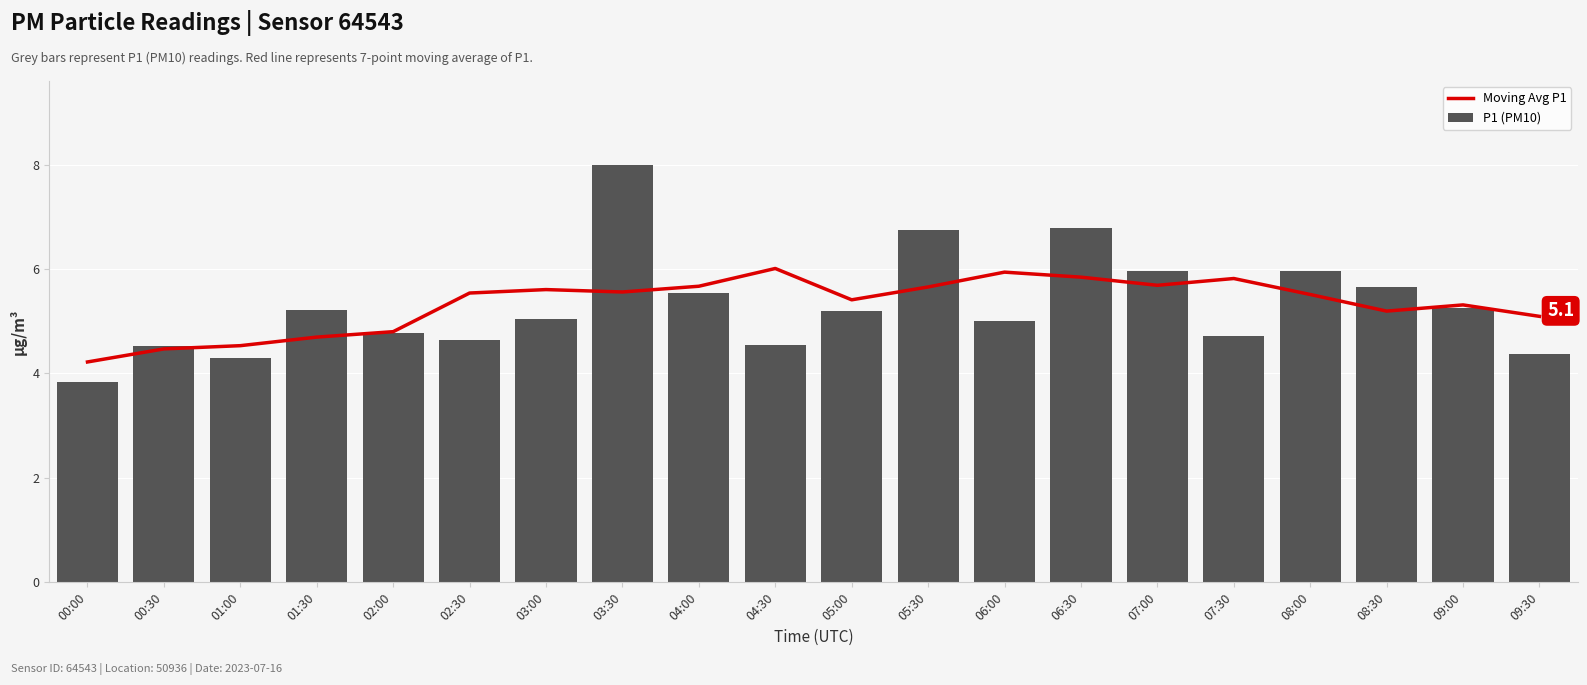

The Moving Avg P1 series shows 5.8 at 07:30. True or false?

True